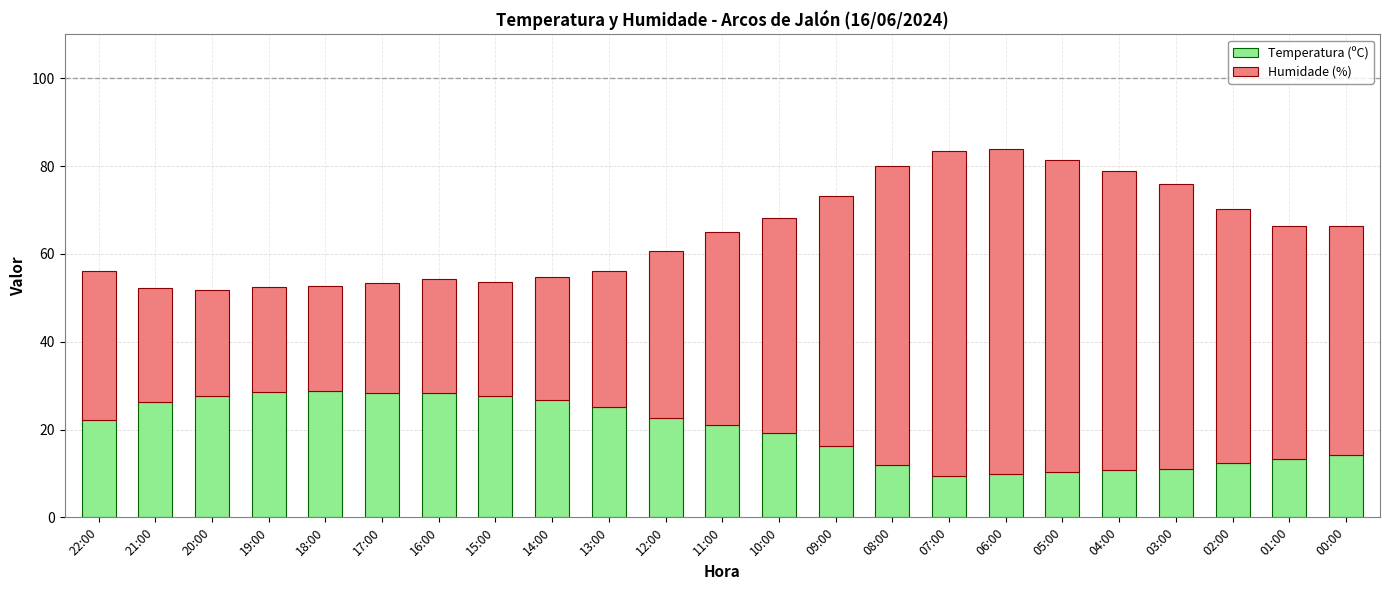

What is the sum of all Temperatura (ºC) values?

452.1